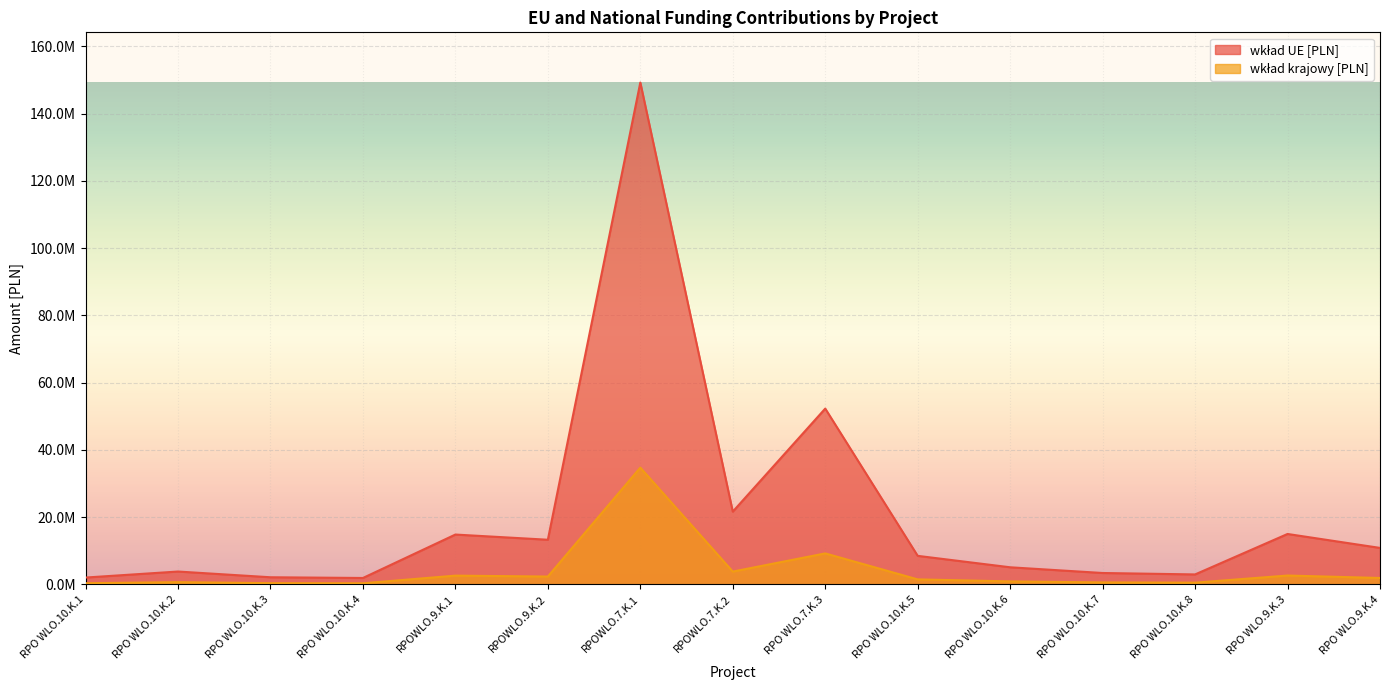

What are all the series names shown in the legend?

wklad_UE, wklad_krajowy